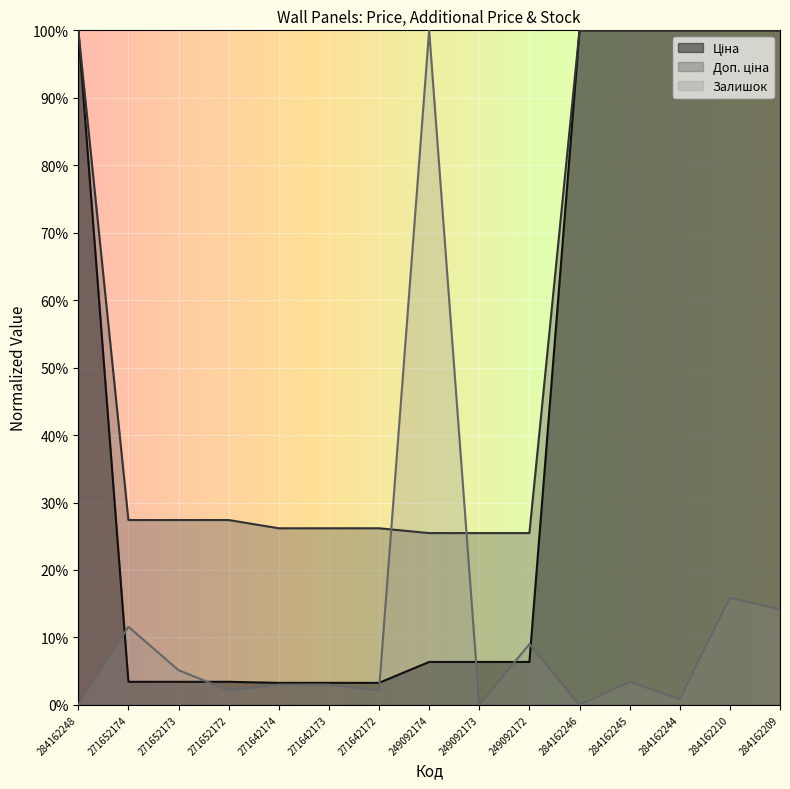

Reading left to right, what are all the values shown in this chart?

Ціна: 284162248=100.0	271652174=3.4	271652173=3.4	271652172=3.4	271642174=3.3	271642173=3.3	271642172=3.3	249092174=6.4	249092173=6.4	249092172=6.4	284162246=100.0	284162245=100.0	284162244=100.0	284162210=100.0	284162209=100.0
Доп. ціна: 284162248=100.0	271652174=27.4	271652173=27.4	271652172=27.4	271642174=26.2	271642173=26.2	271642172=26.2	249092174=25.5	249092173=25.5	249092172=25.5	284162246=100.0	284162245=100.0	284162244=100.0	284162210=100.0	284162209=100.0
Залишок: 284162248=0.0	271652174=11.6	271652173=5.2	271652172=2.1	271642174=3.0	271642173=3.0	271642172=2.1	249092174=100.0	249092173=0.0	249092172=9.0	284162246=0.0	284162245=3.4	284162244=0.9	284162210=15.9	284162209=14.2